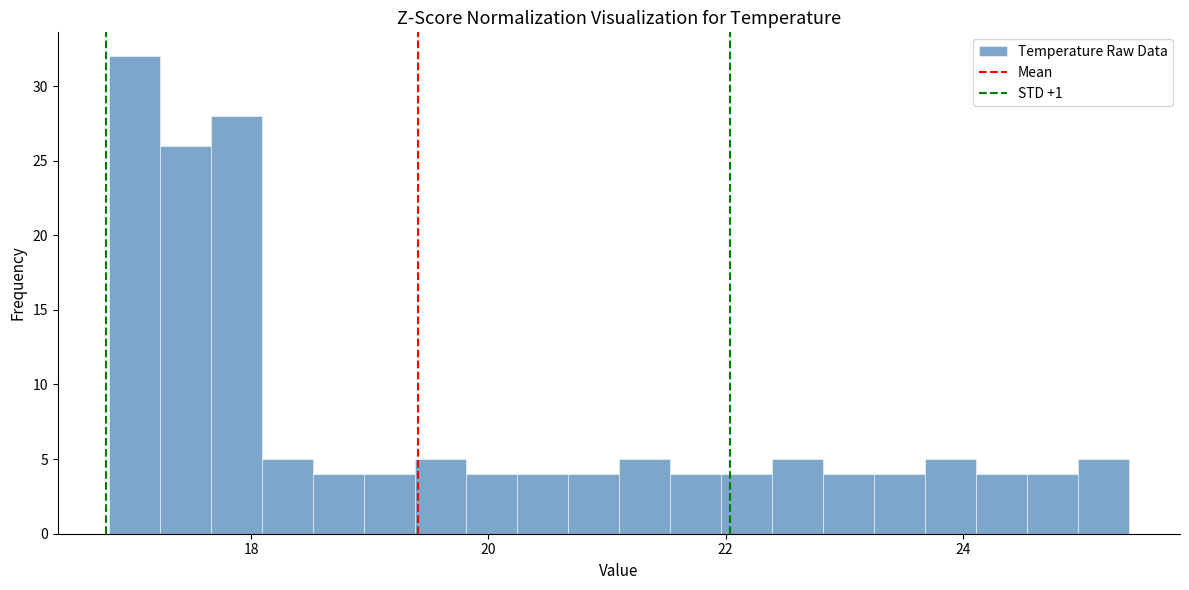

Around what value on the x-axis is the tallest bar? Give the approximate position of its centre, as read against the axis.

17.0